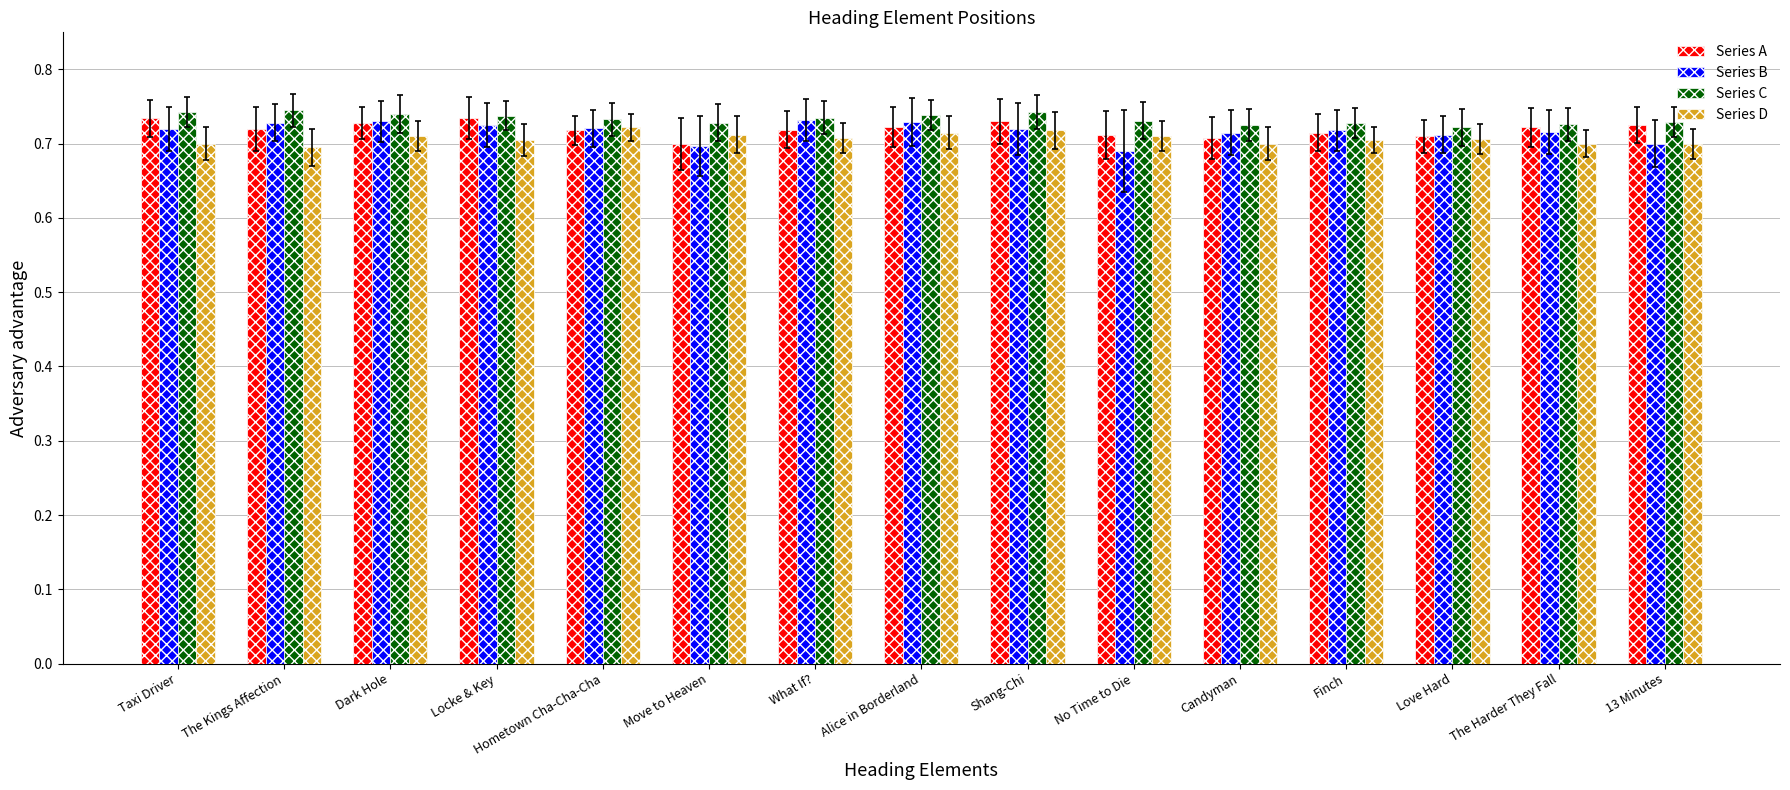

At how many categories does at least one series exceed 0?

15